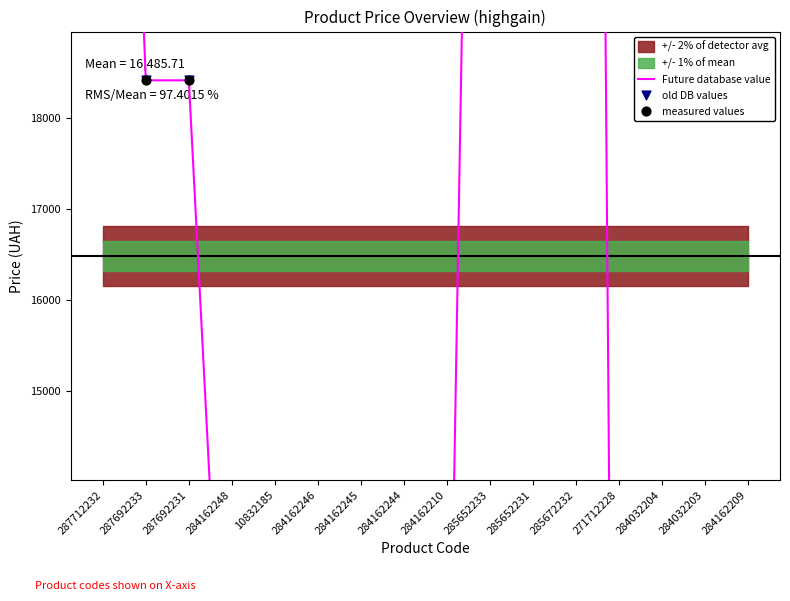

Which series has the largest Y range (max minus min)?

Future database value